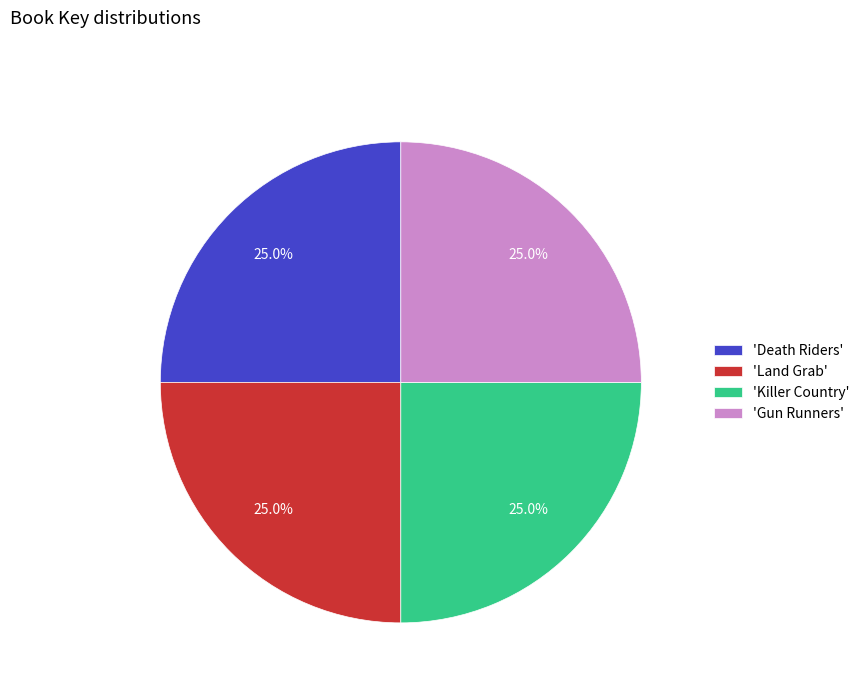

What is the ratio of the value at 'Gun Runners' to the value at 'Death Riders'?

1.0